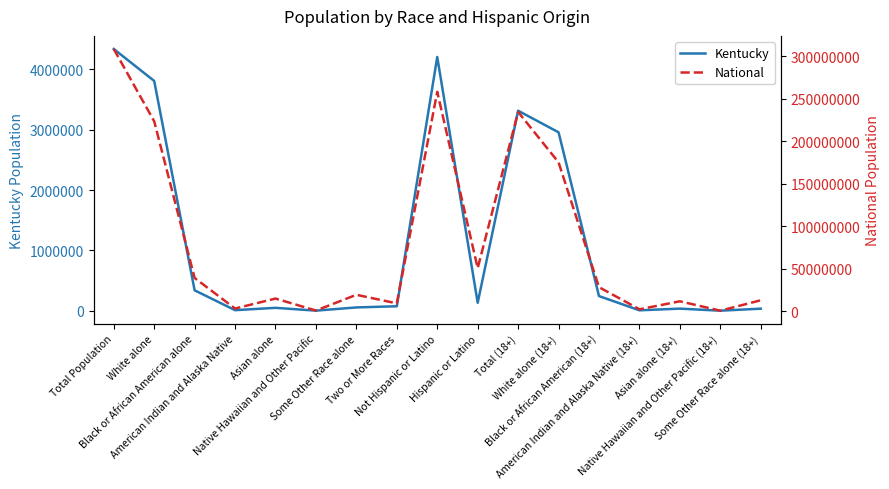

How many data points in National are above 19107368?

8